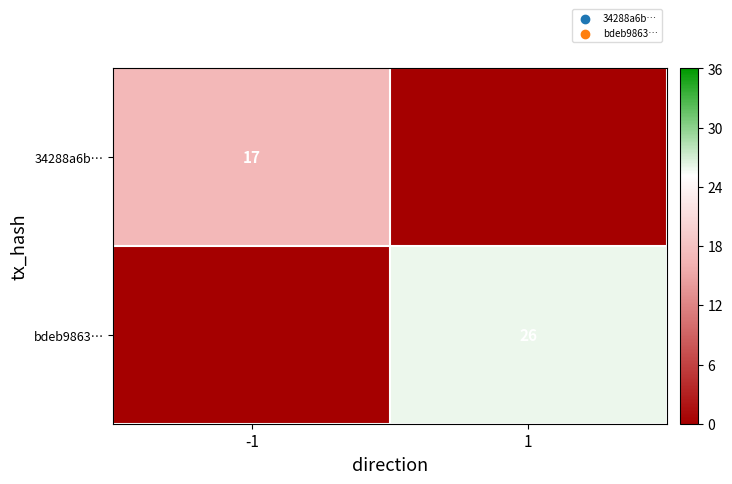

Is the value of 34288a6b… at -1 greater than the value of bdeb9863… at 1?

No